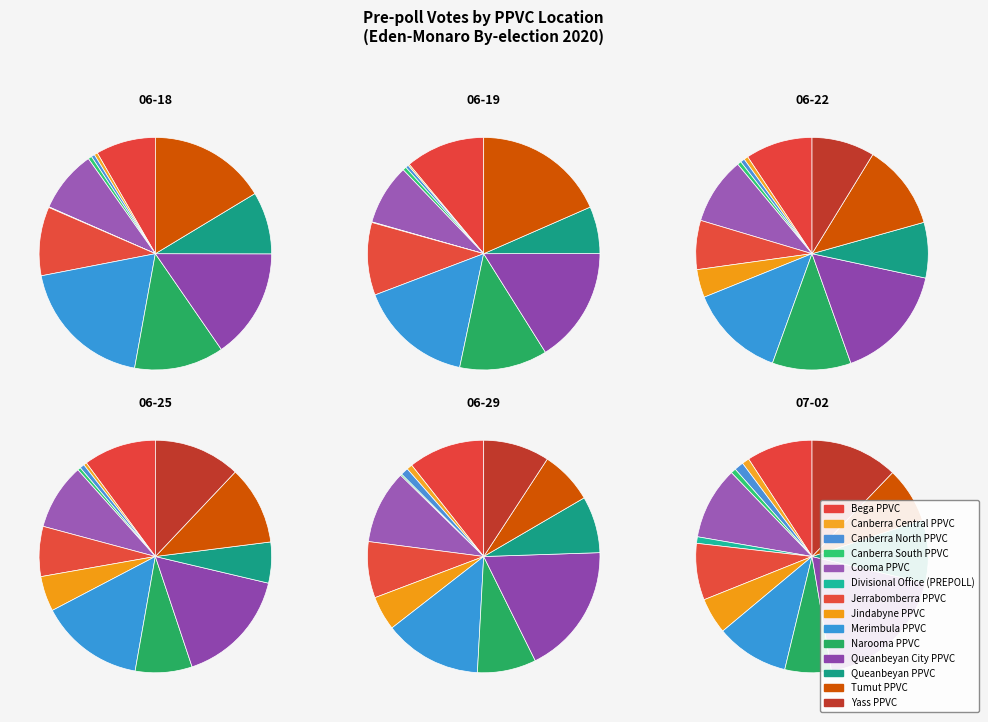

Is the sum of Tumut PPVC and Canberra South PPVC greater than half?

No